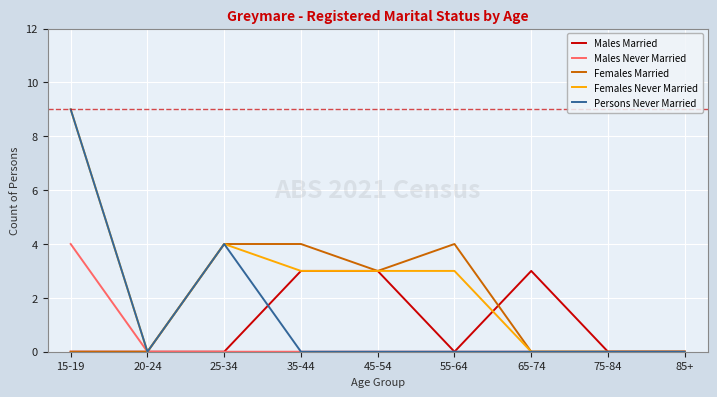

The Males Never Married series shows 2 at 75-84. True or false?

False